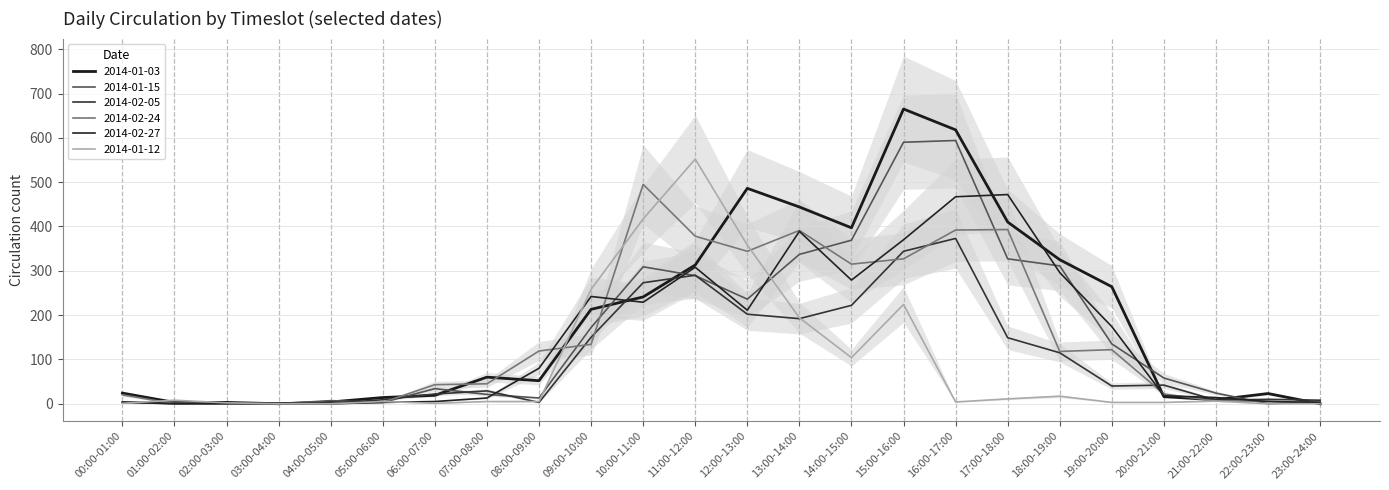

What is the difference between the highest and lowest values at 10:00-11:00?

266